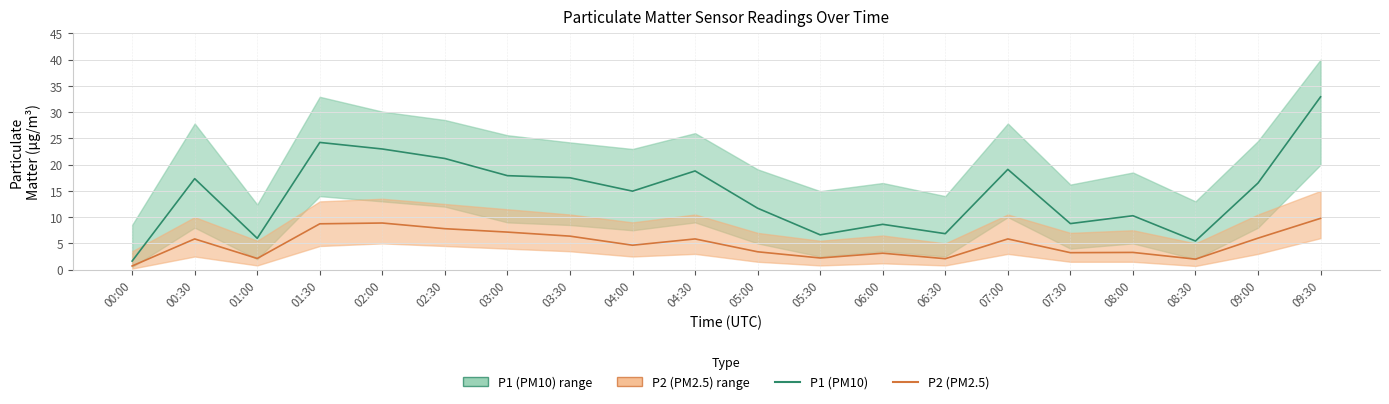

Which has a higher value, 05:30 or 01:30?

01:30